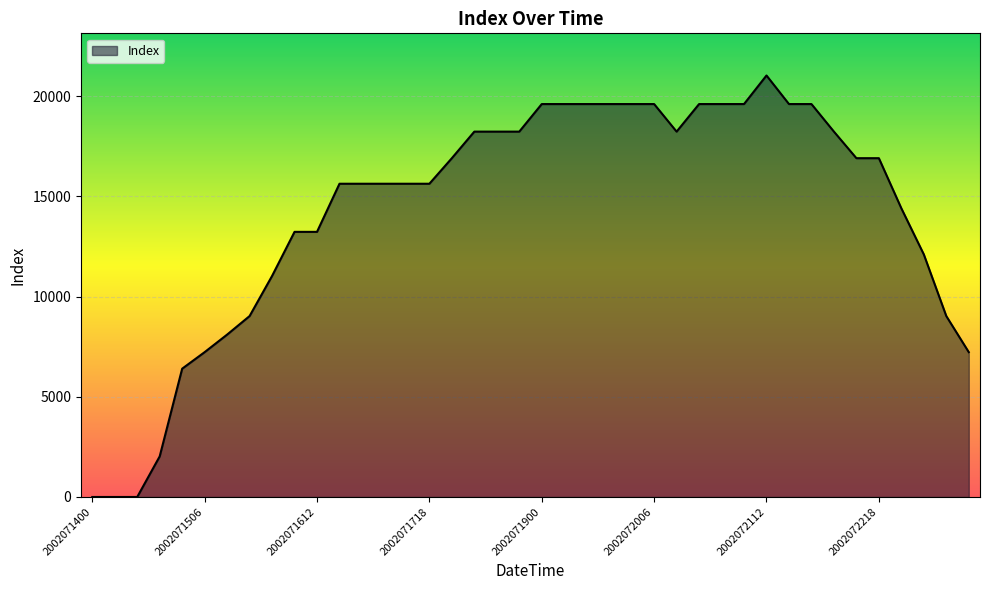

What is the difference between the maximum and minimum values?

21025